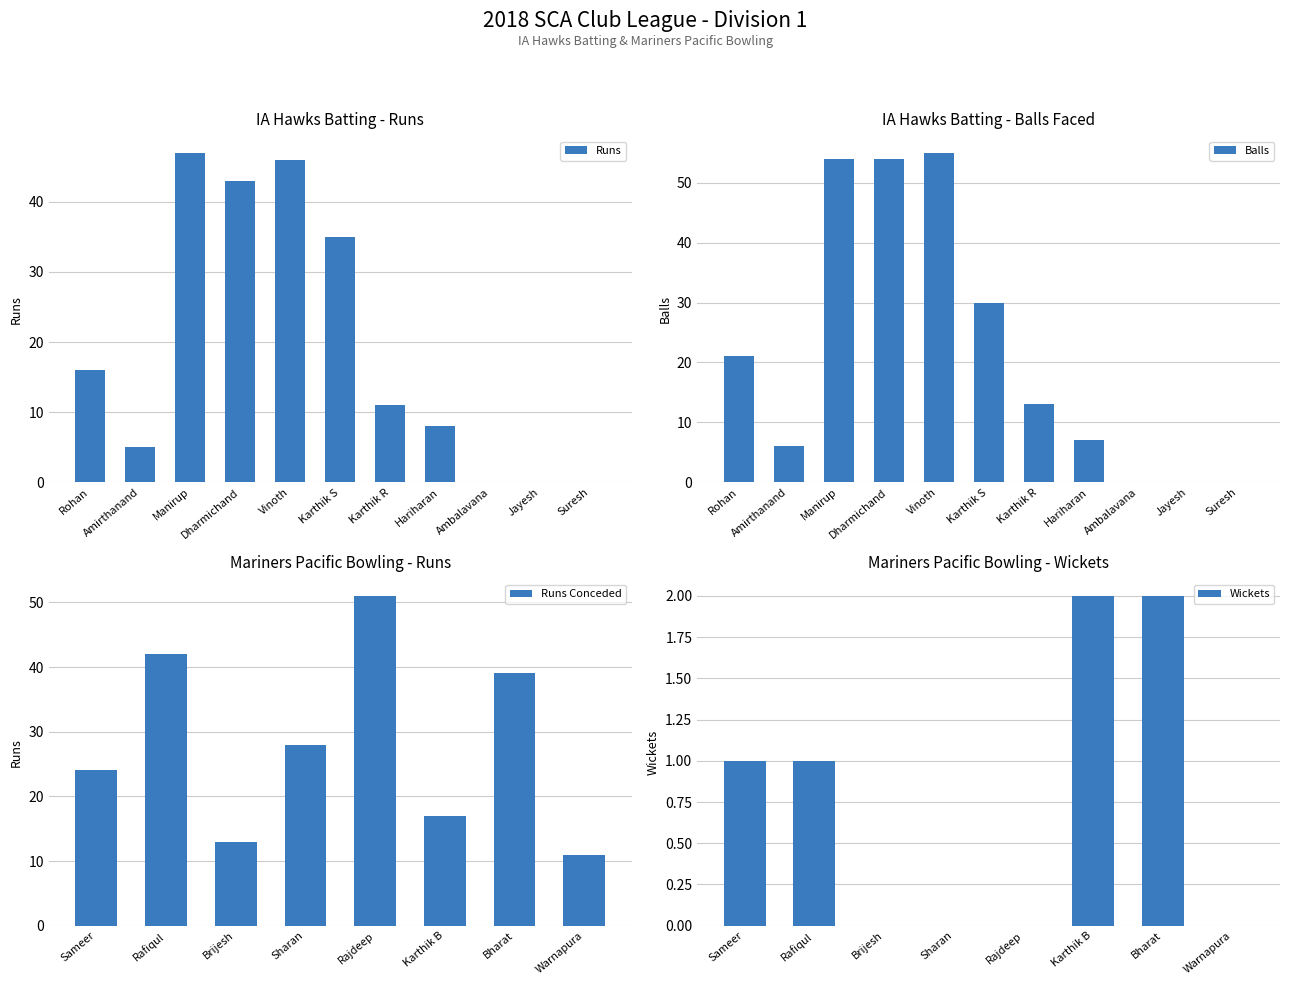

True or false: Balls has a value of 7 at Hariharan.

True